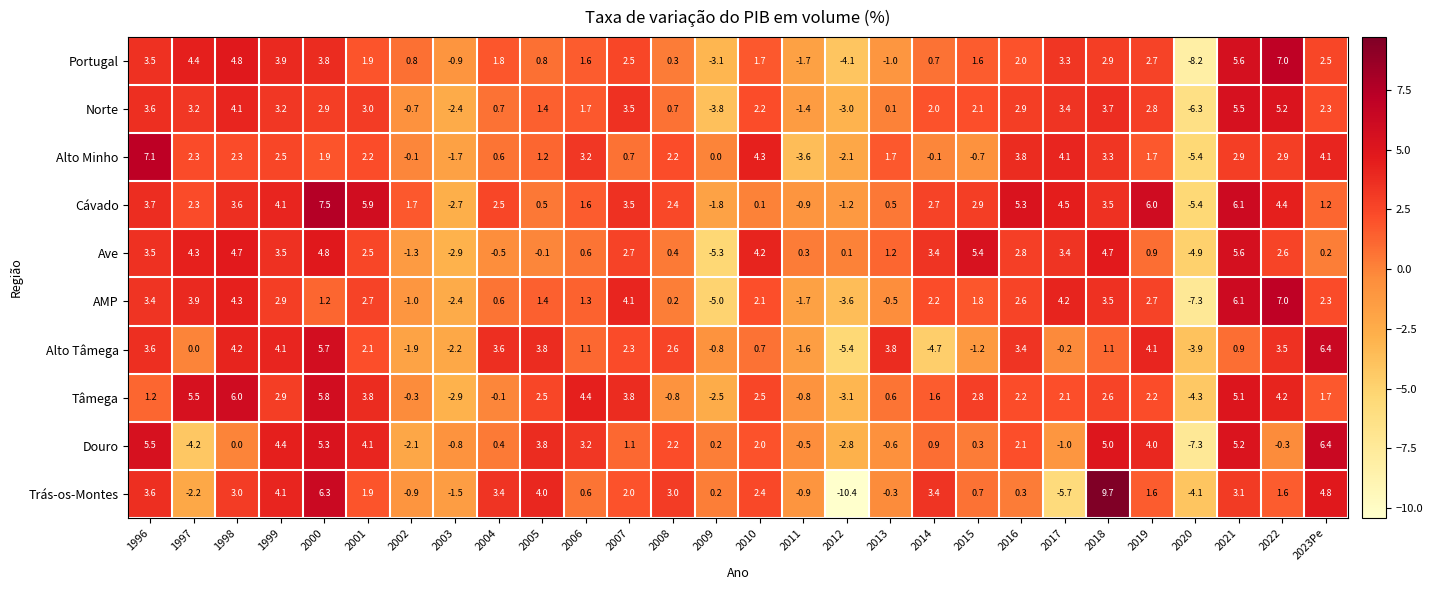

Rank the series at 2010 from highest to lowest value.

Alto Minho, Ave, Tâmega, Trás-os-Montes, Norte, AMP, Douro, Portugal, Alto Tâmega, Cávado